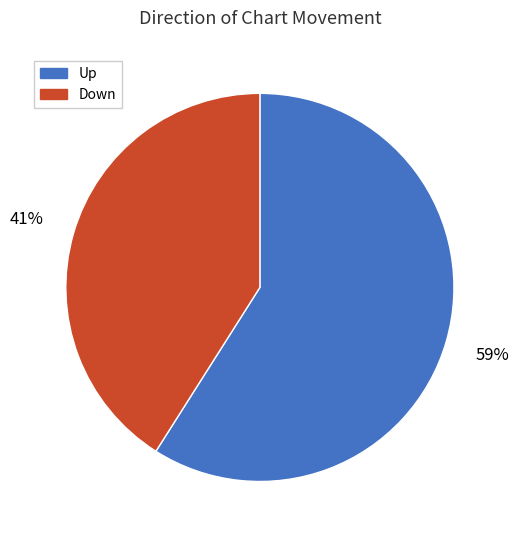

Does any single category account for the majority?

Yes